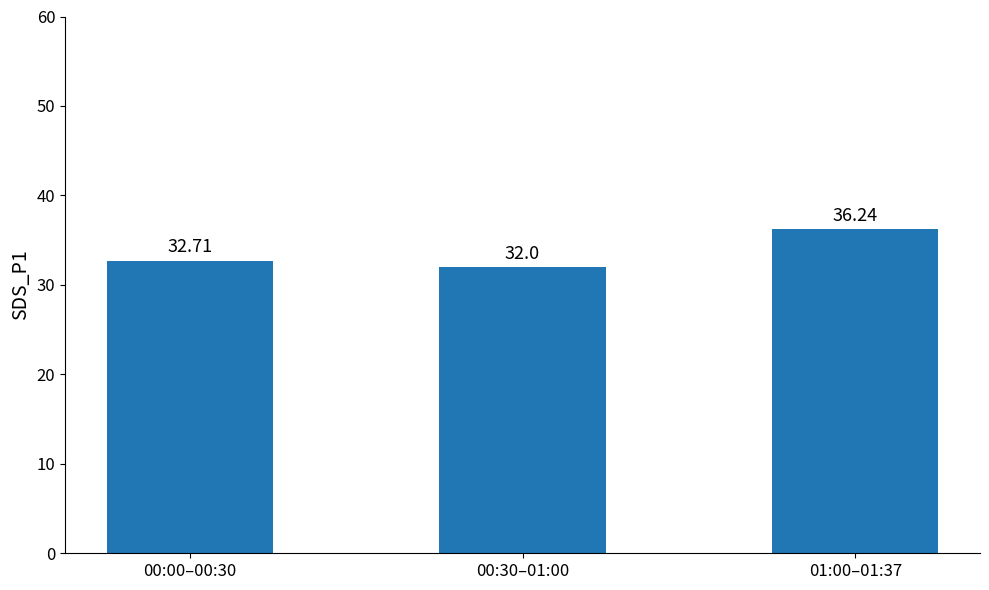

Reading right to left, list all the values displayed in this chart.

36.2	32.0	32.7